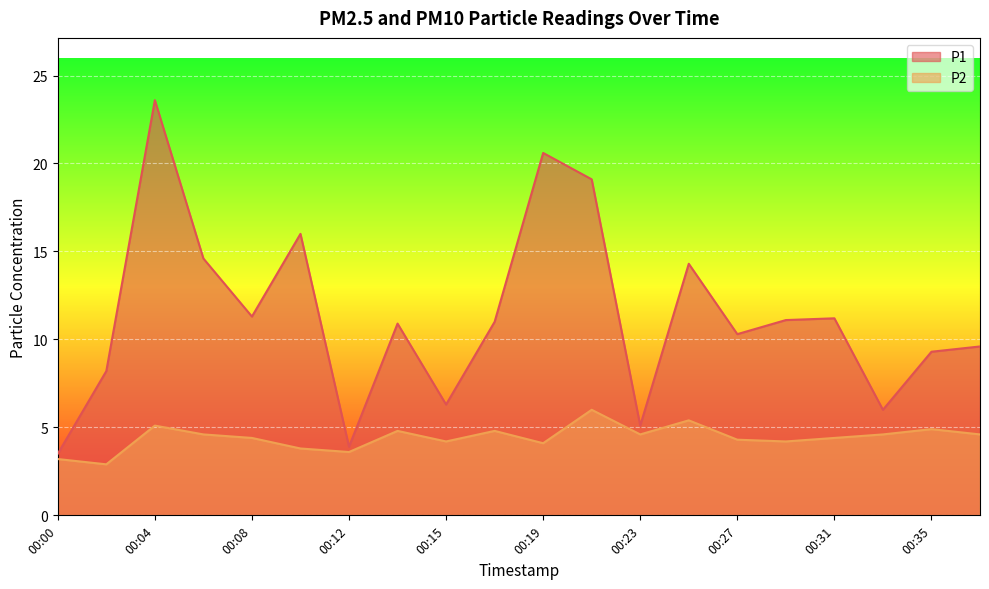

True or false: P2 and P1 intersect in this chart.

False